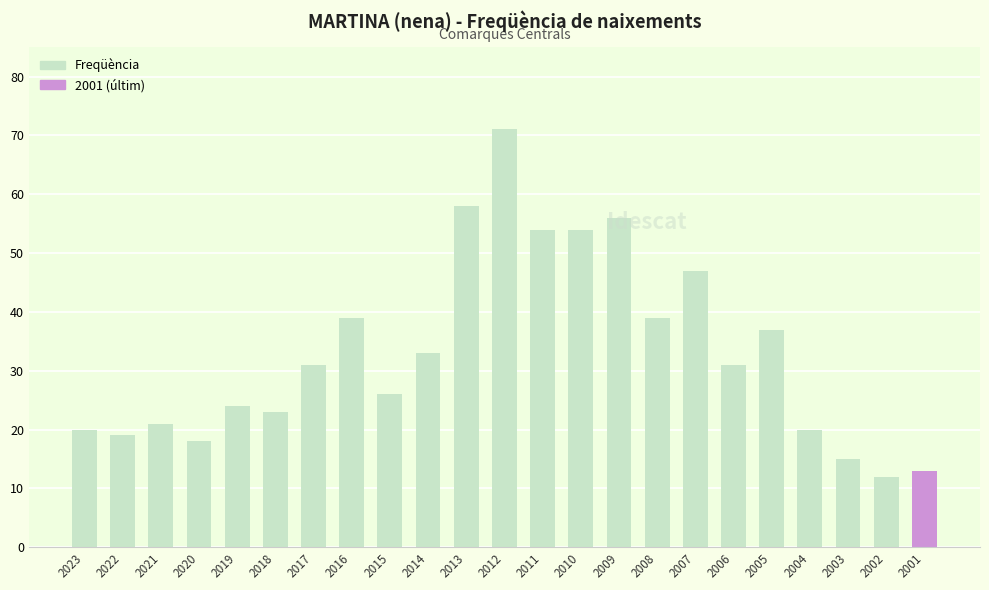

The value at 2003 is 5. True or false?

False